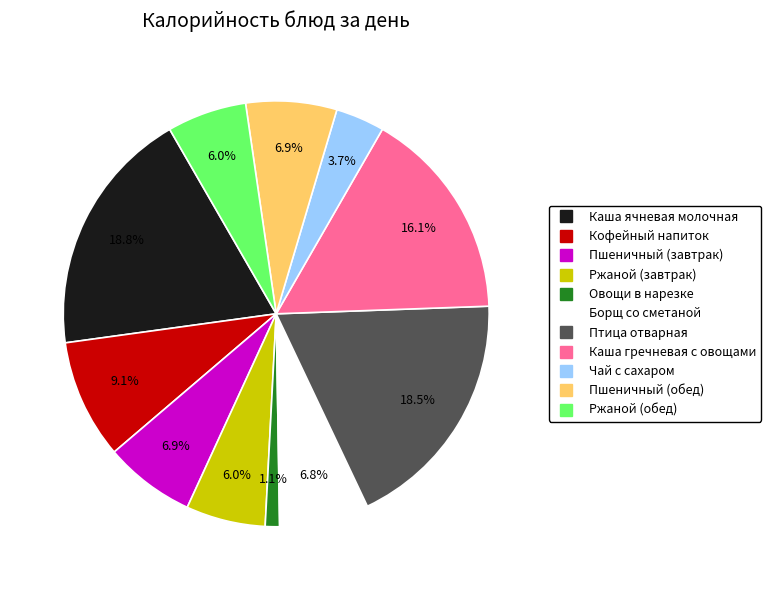

Which category has the smallest portion of the pie?

Овощи в нарезке